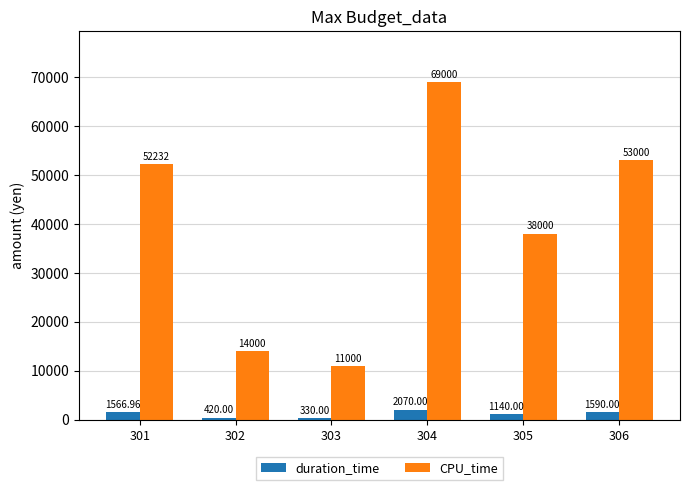

List the labels in order of CPU_time value, smallest first.

303, 302, 305, 301, 306, 304